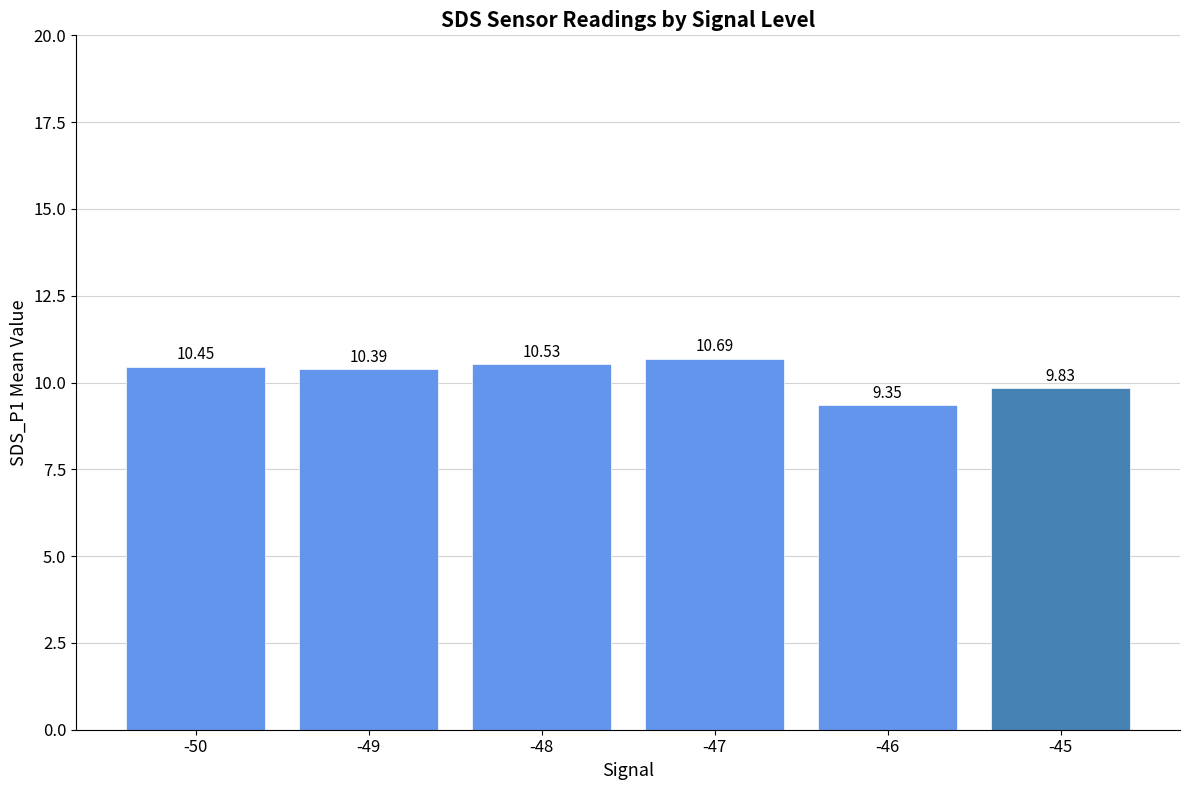

What is the difference between the maximum and second lowest values?

0.9